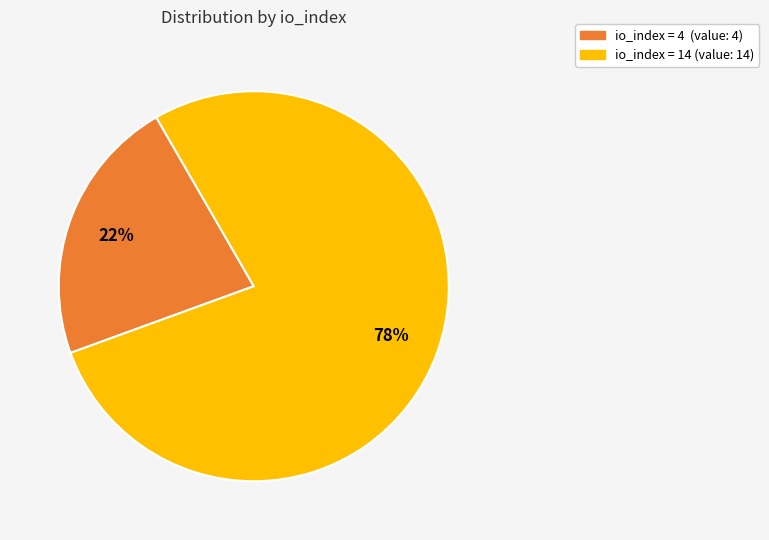

Does any single category account for the majority?

Yes